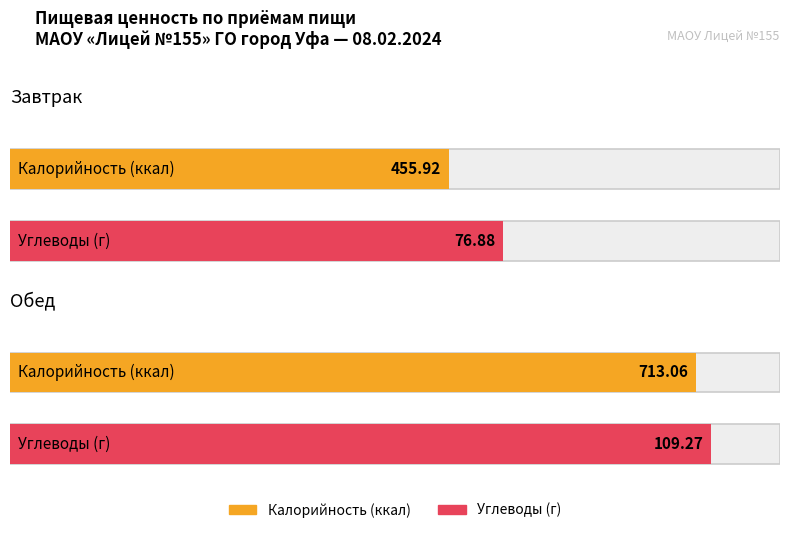

True or false: Углеводы has a value of 76.9 at Завтрак.

True